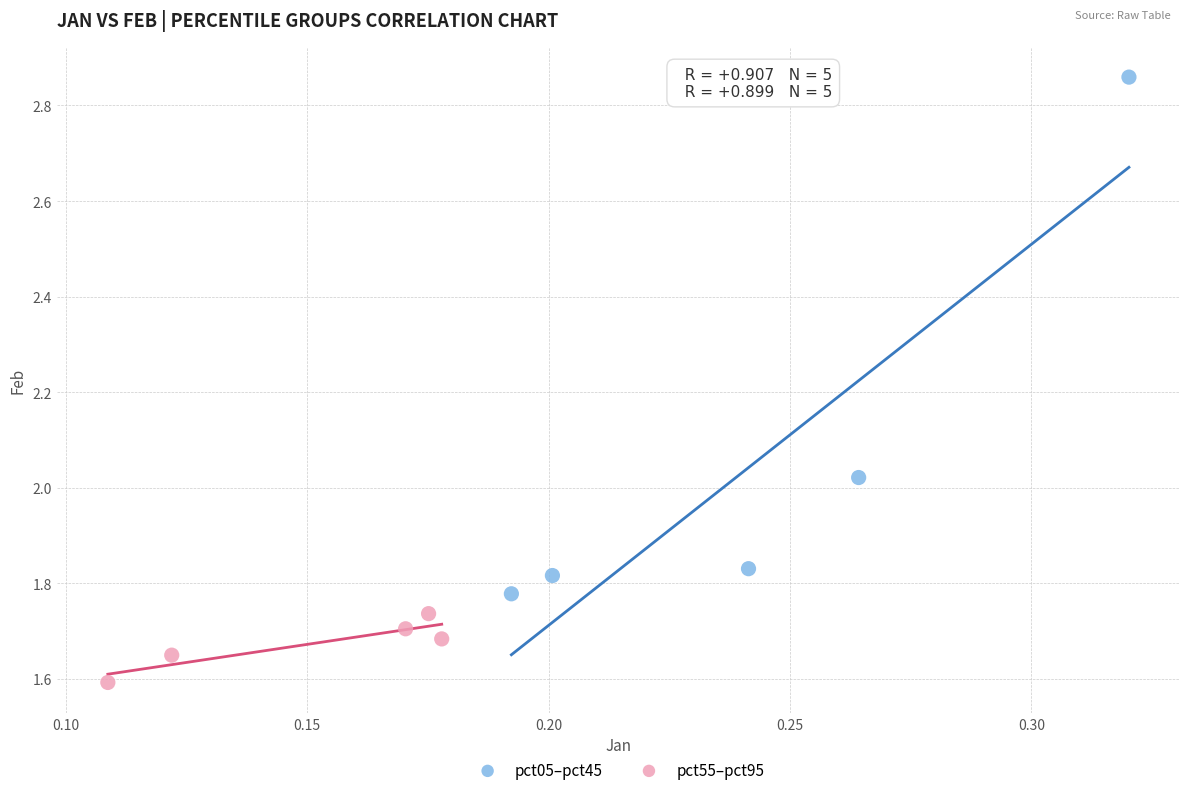

Which series has the widest spread of Y values?

pct05–pct45